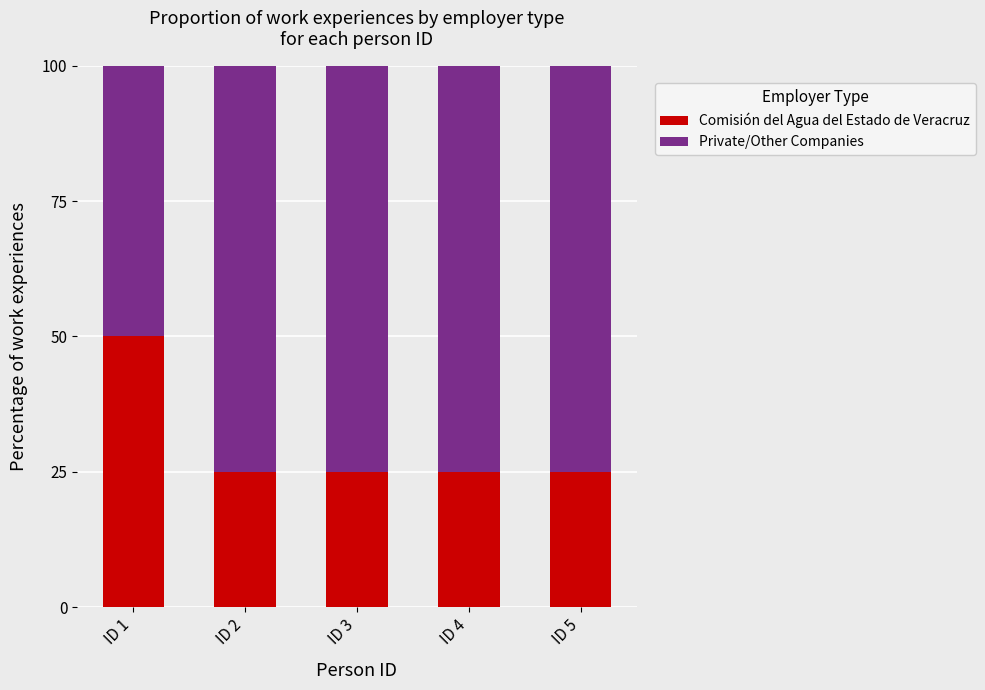

How many distinct data groups are displayed?

2